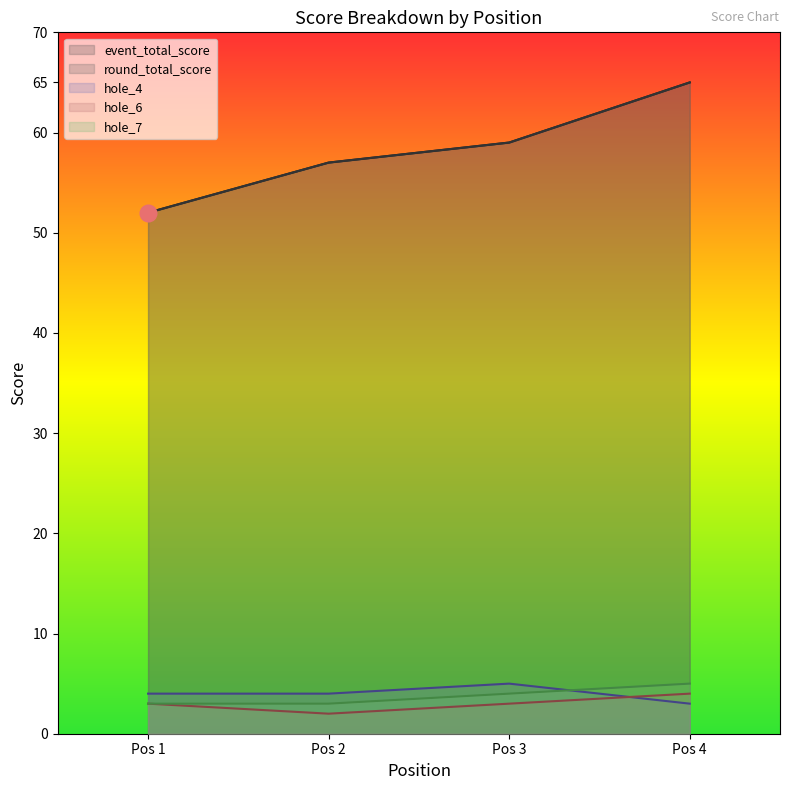

True or false: hole_7 and hole_6 intersect in this chart.

False